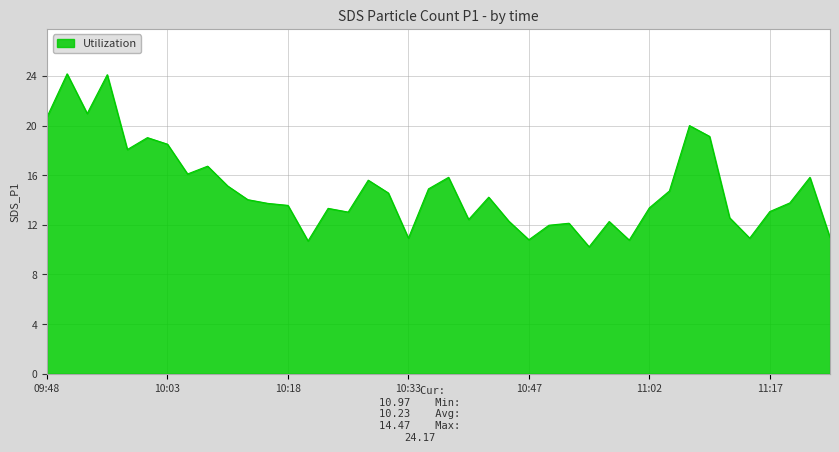

What is the difference between the maximum and minimum values?

13.9